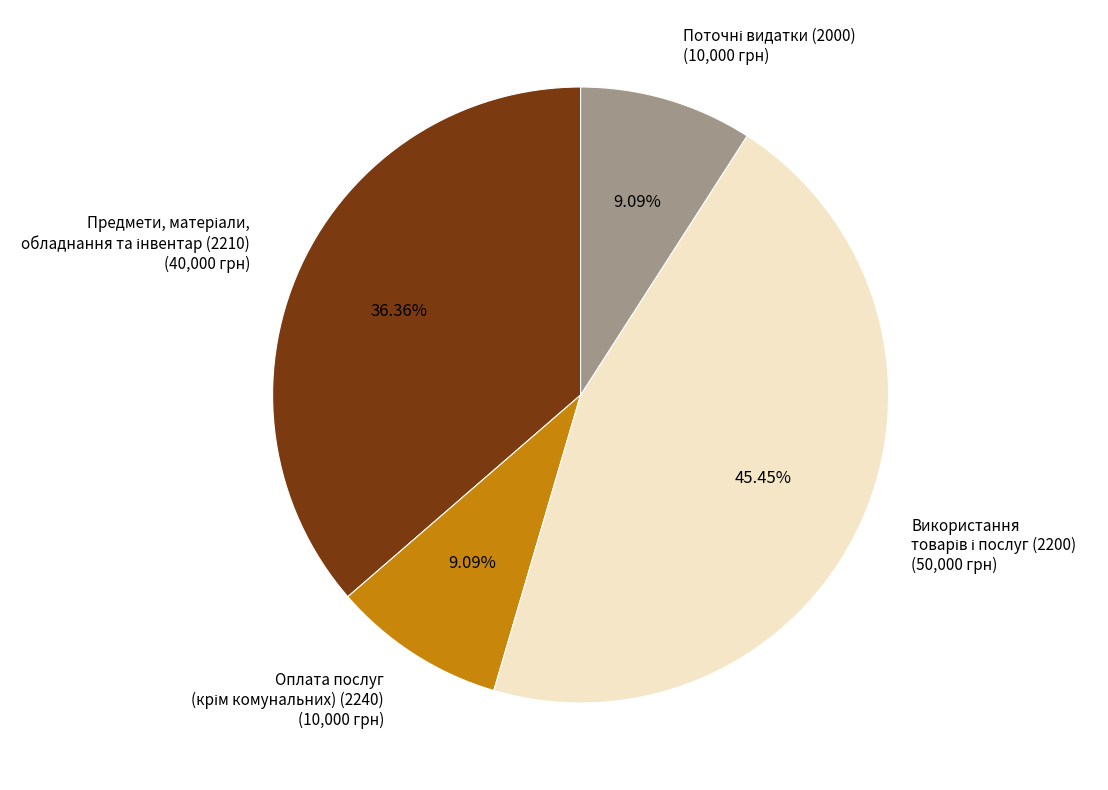

Does any single category account for the majority?

No